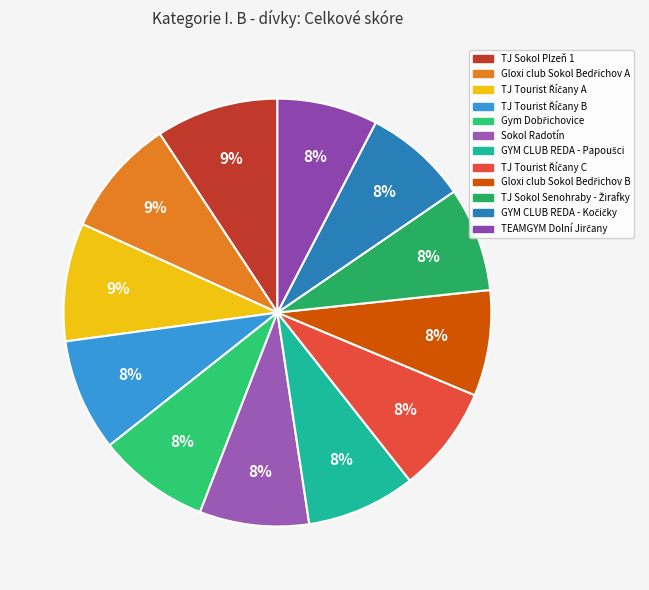

How many slices are in this pie chart?

12